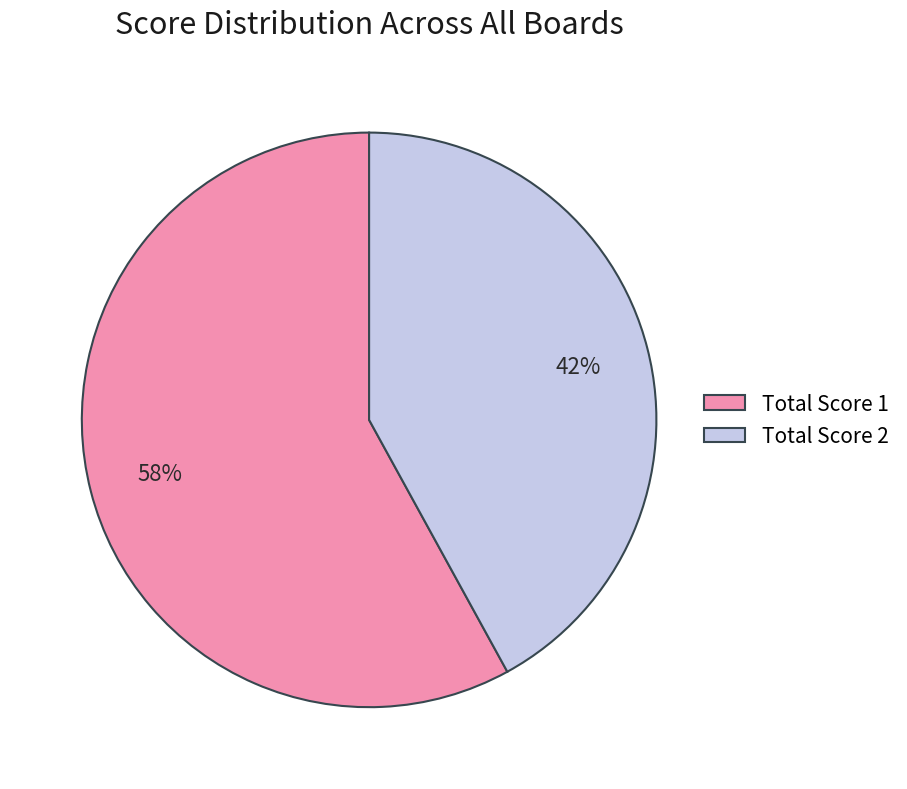

What is the ratio of the value at Total Score 1 to the value at Total Score 2?

1.4